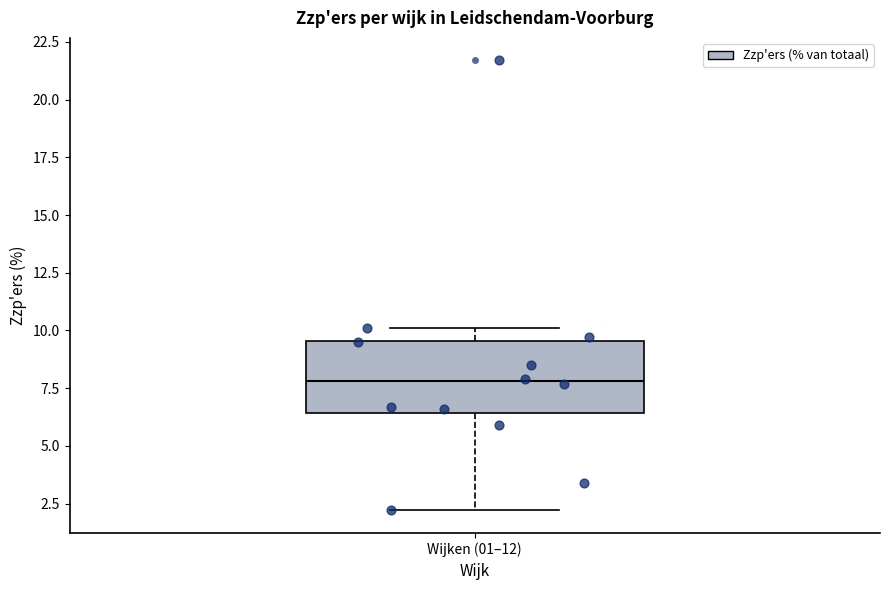

Read this box plot against the y-axis: the position of the median line, the range covered by the box, and the ends of both whiskers. The values are not printed on the chart, so give them approximately, as read against the axis.

median 8.0, box 6.5 to 9.5, whiskers 2.0 to 10.0